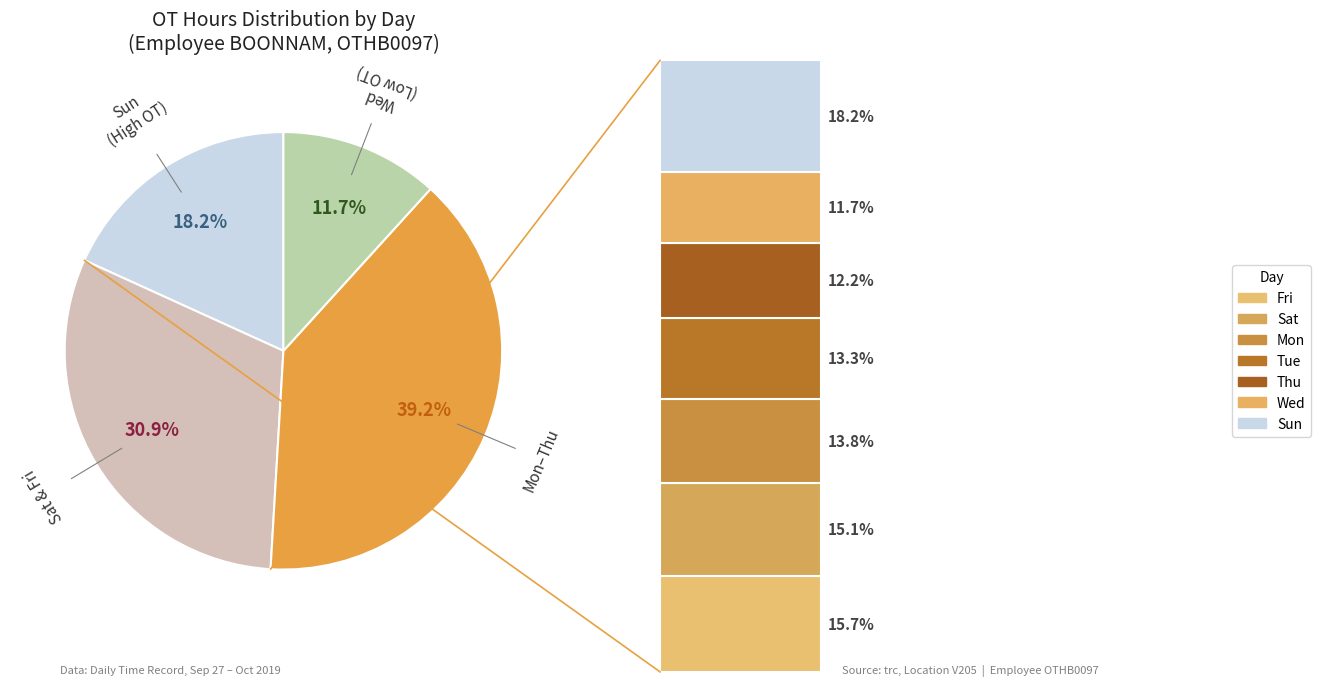

Does Mon represent more than half of the total?

No